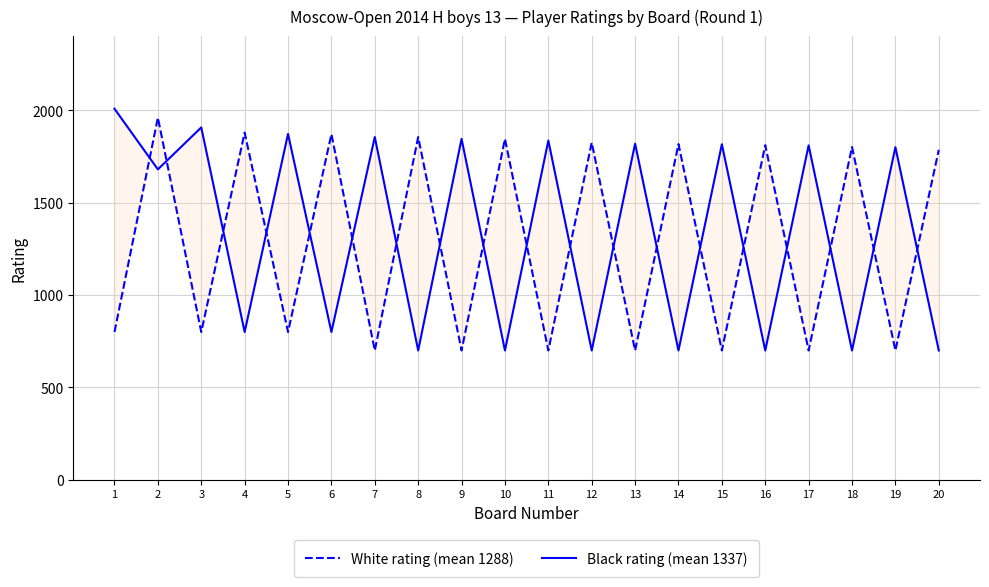

Is this an area chart (filled region under the line)?

No